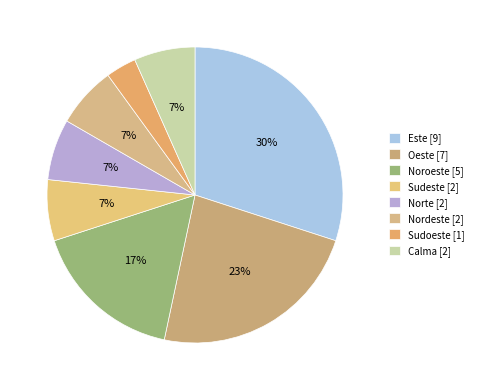

To the nearest percent, what is the difference between the largest and smallest slice percentages?

27%